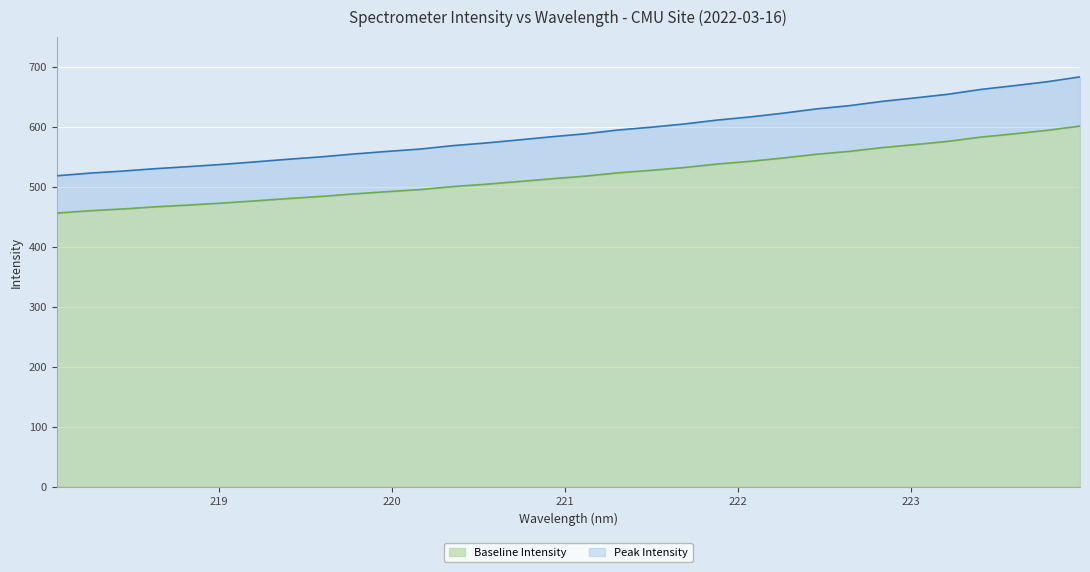

What is the spread (max minus min) of values at 219?

62.7